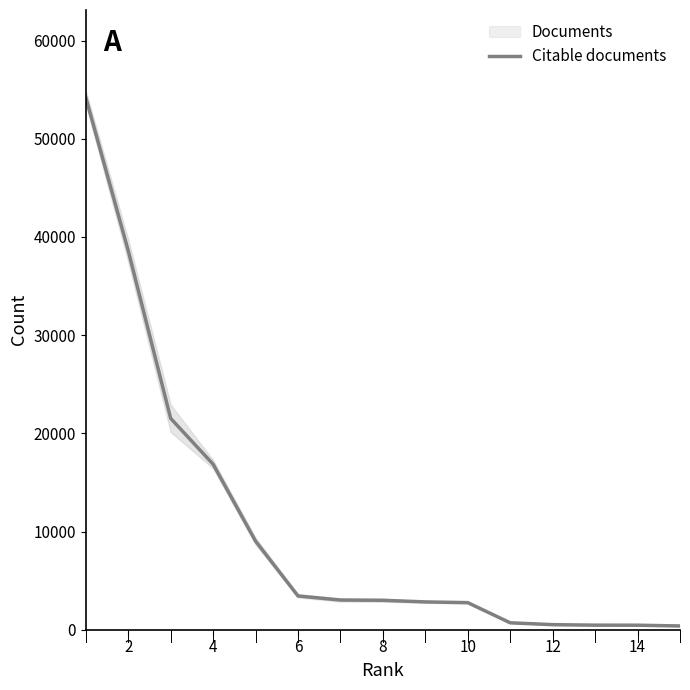

How many values are below 2996?

7